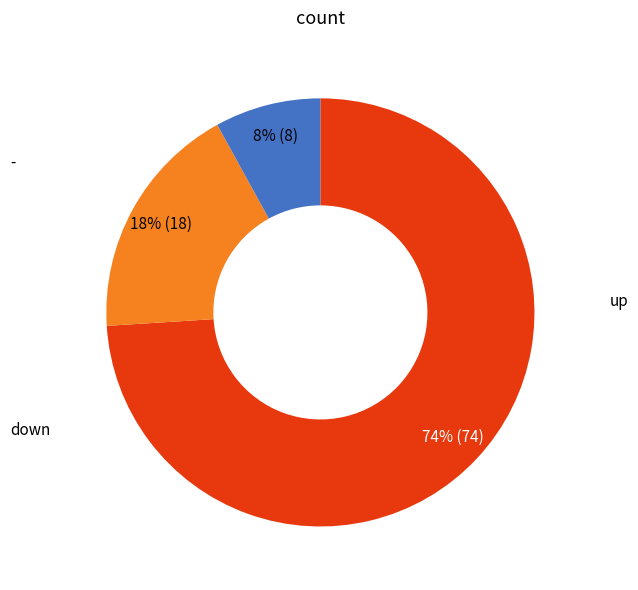

Is there any slice that represents more than half of the pie?

Yes